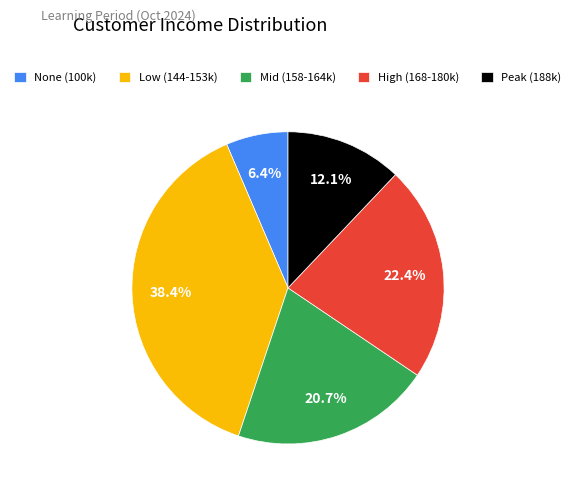

To the nearest percent, what is the difference between the largest and smallest slice percentages?

32%